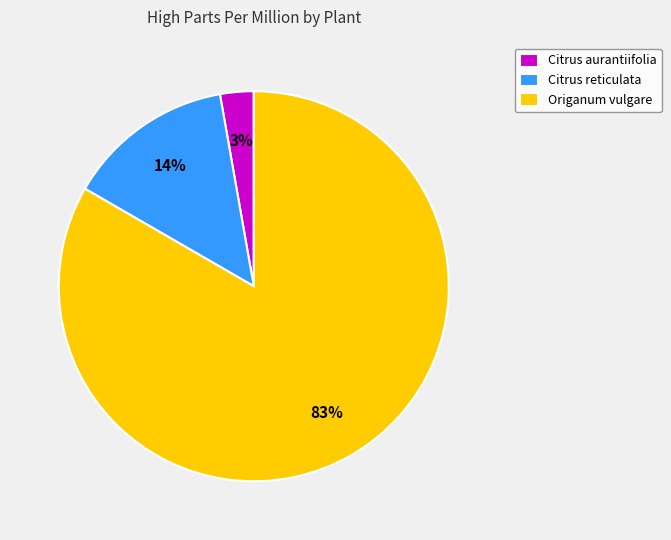

Does any single category account for the majority?

Yes